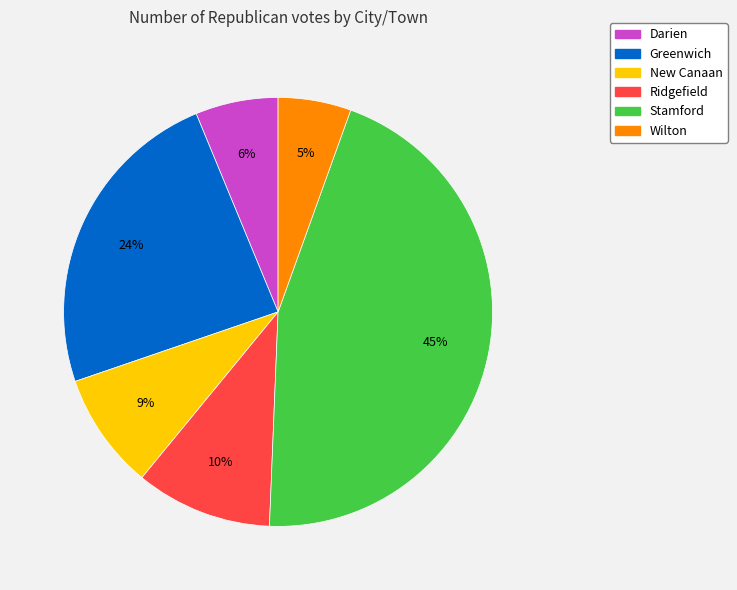

To the nearest percent, what percentage of the pie is Greenwich?

24%